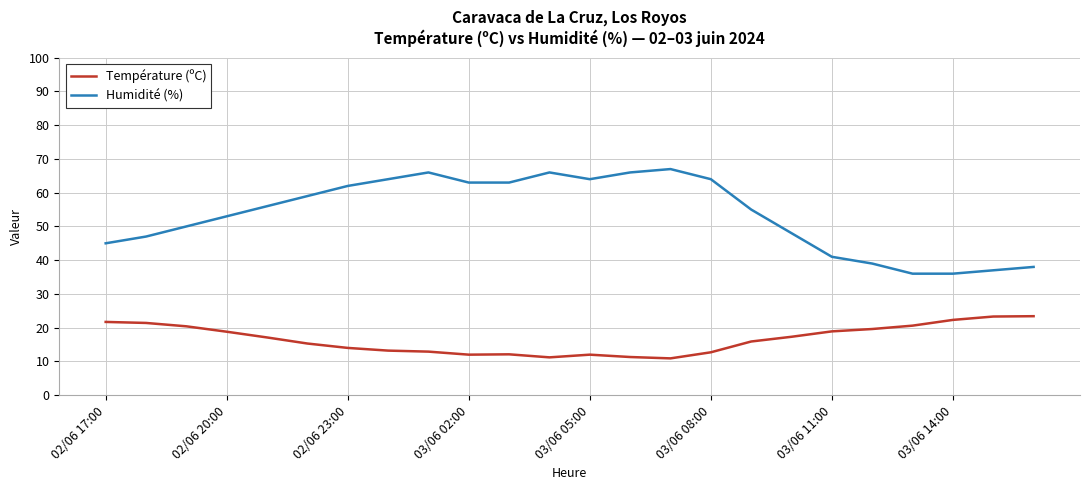

What is the difference between the maximum and minimum values in the Température (ºC) series?

12.5